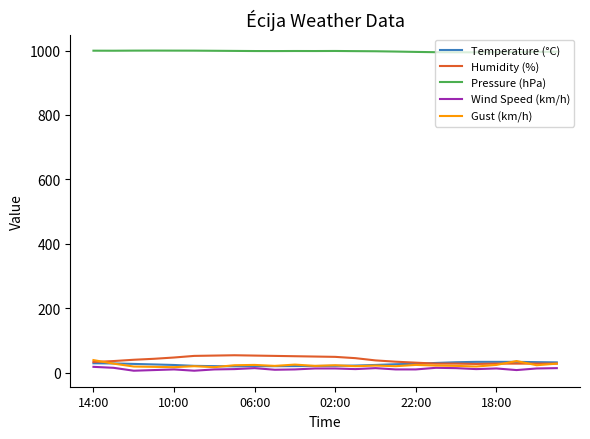

True or false: Humidity (%) and Pressure (hPa) cross at least once.

False